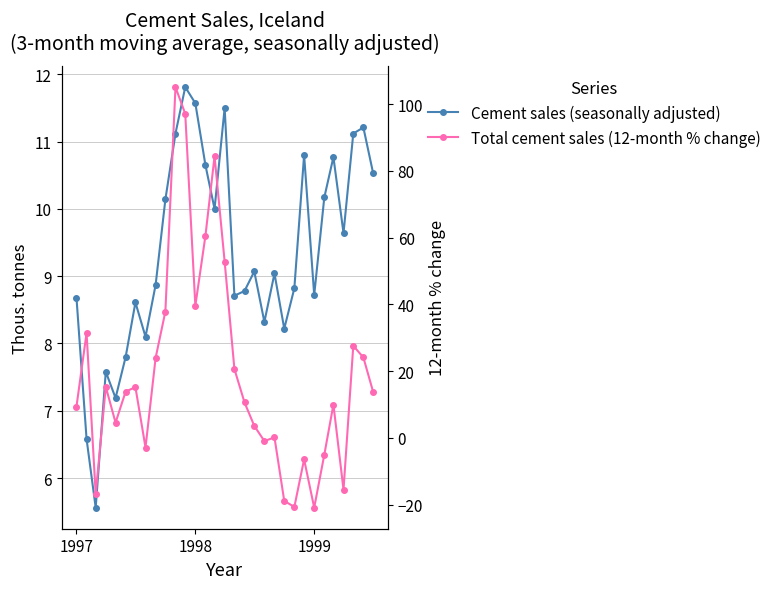

What is the highest value of the Total cement sales (12-month % change) series?

105.1